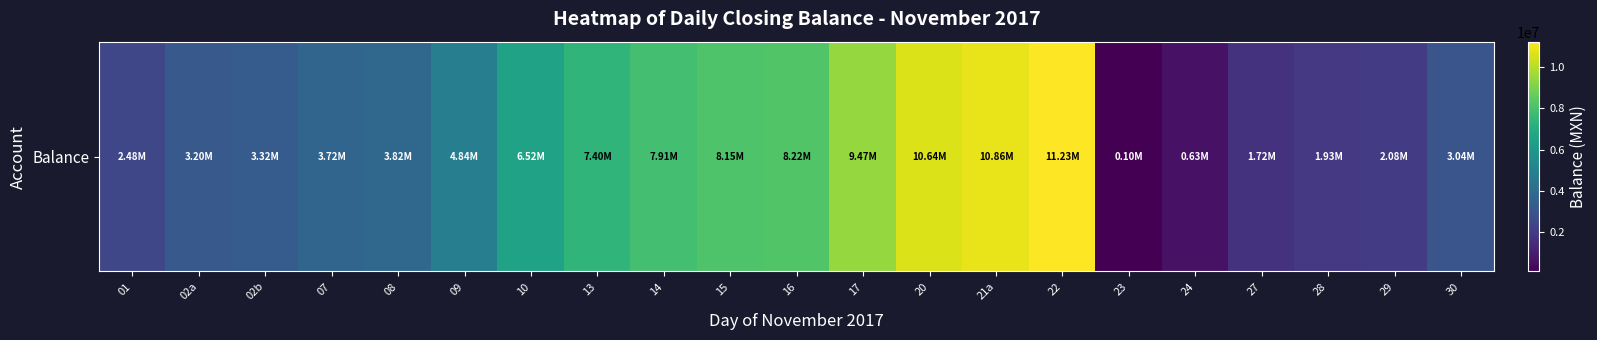

List the labels in order of value, largest first.

22, 21a, 20, 17, 16, 15, 14, 13, 10, 09, 08, 07, 02b, 02a, 30, 01, 29, 28, 27, 24, 23